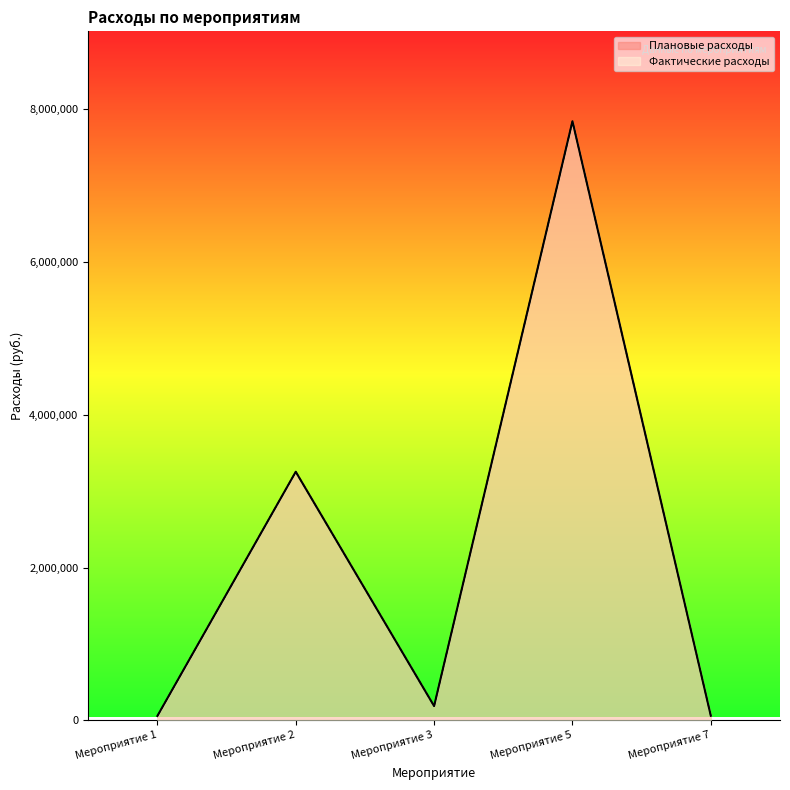

How many lines are shown in the chart?

2